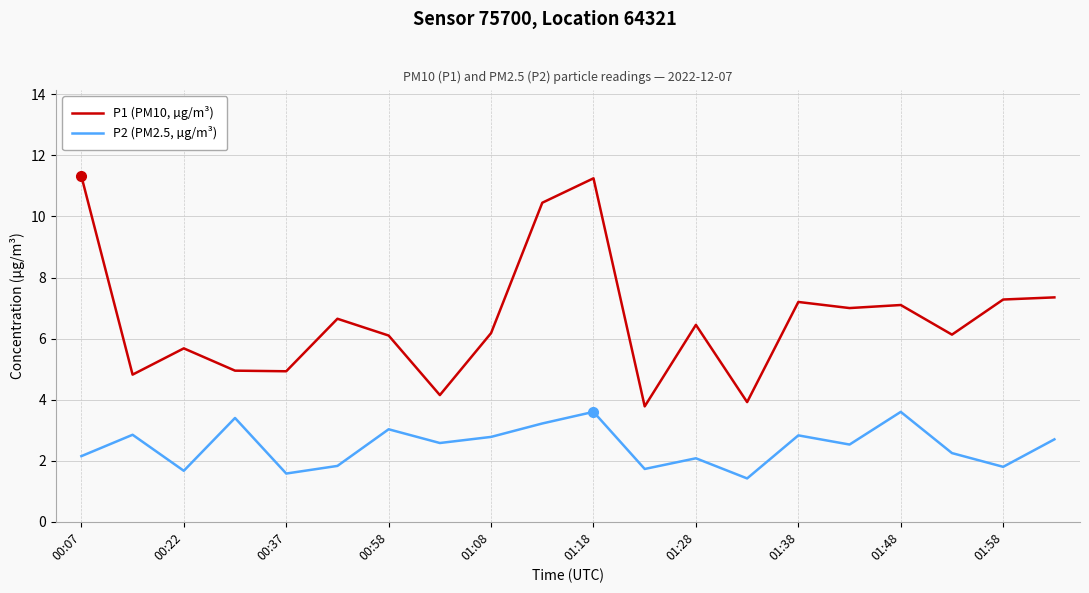

Rank the series by their average value, from highest to lowest.

P1 (PM10, µg/m³), P2 (PM2.5, µg/m³)